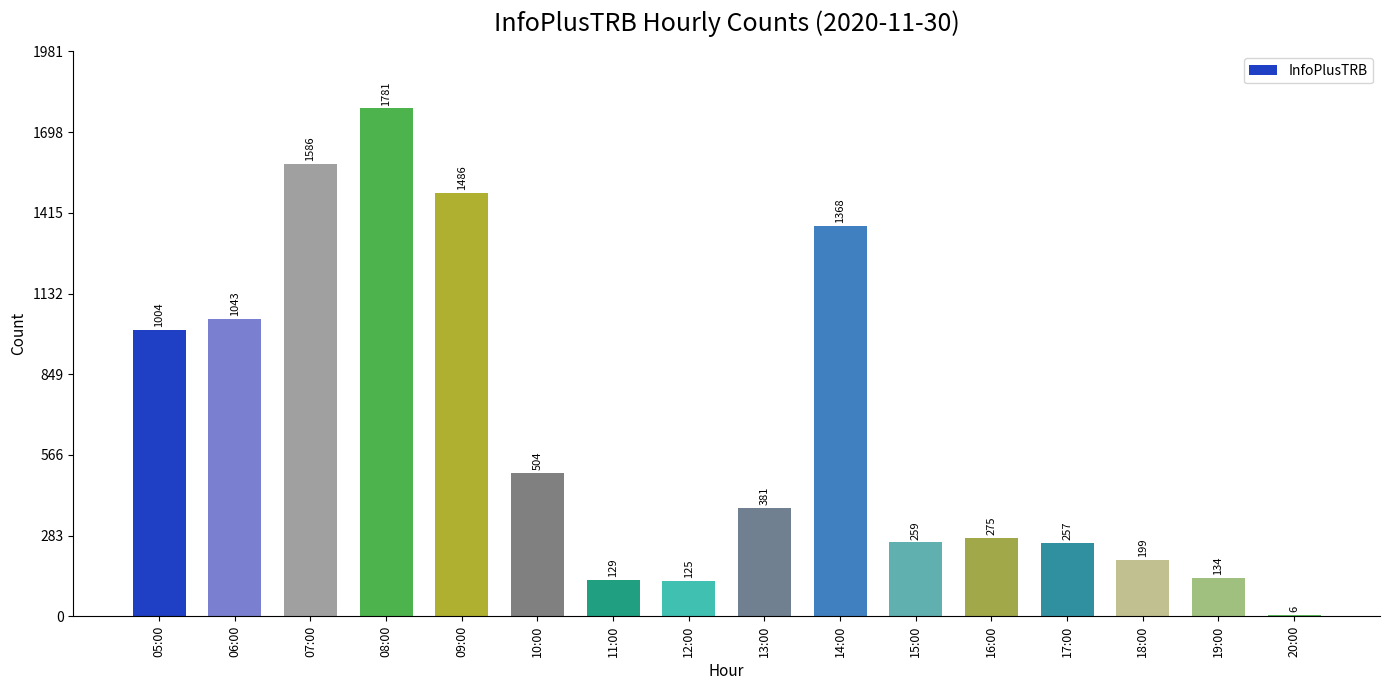

List the labels in order of value, largest first.

08:00, 07:00, 09:00, 14:00, 06:00, 05:00, 10:00, 13:00, 16:00, 15:00, 17:00, 18:00, 19:00, 11:00, 12:00, 20:00